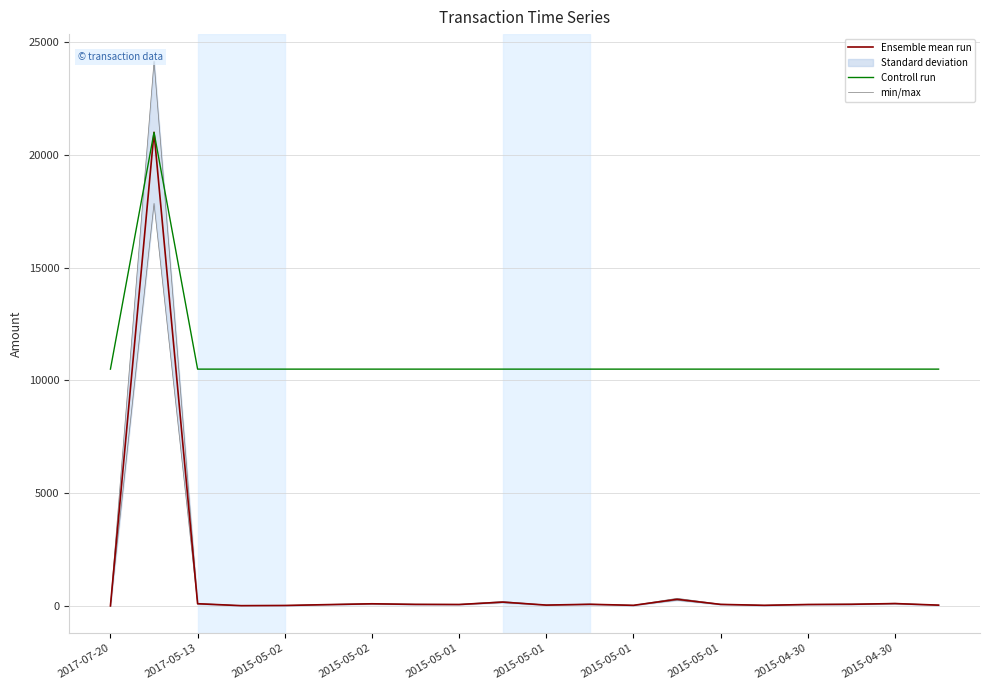

Where does the Ensemble mean run series first go above 66?

2017-05-13